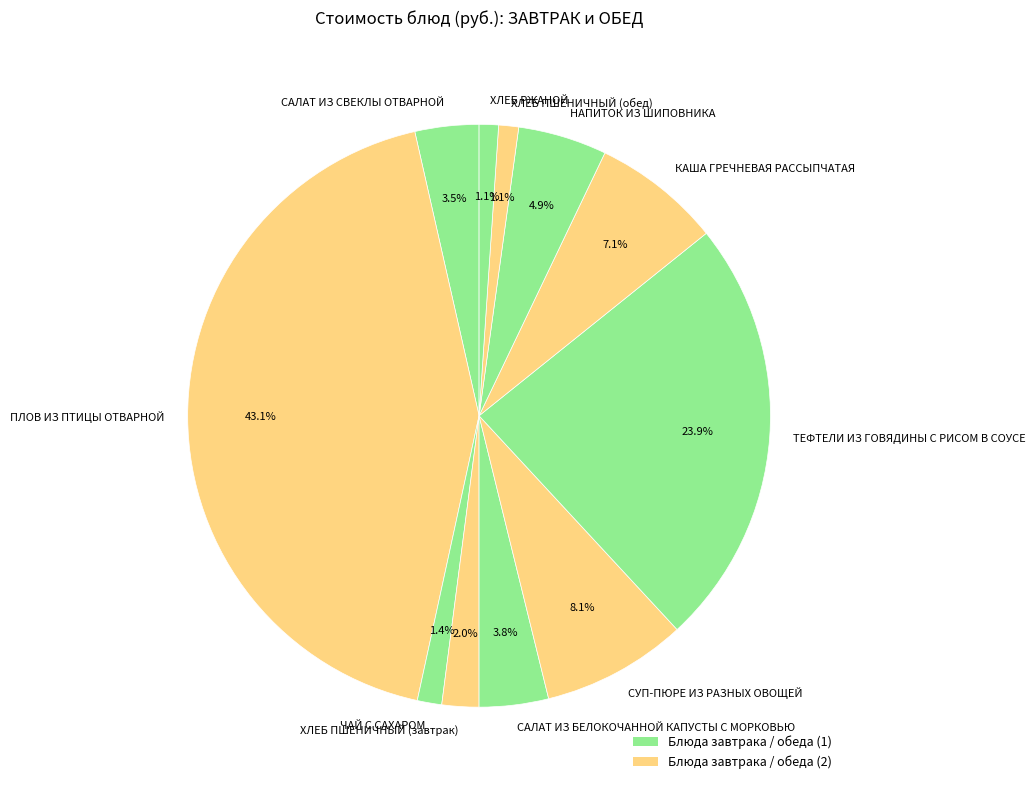

How many segments does this pie chart have?

11